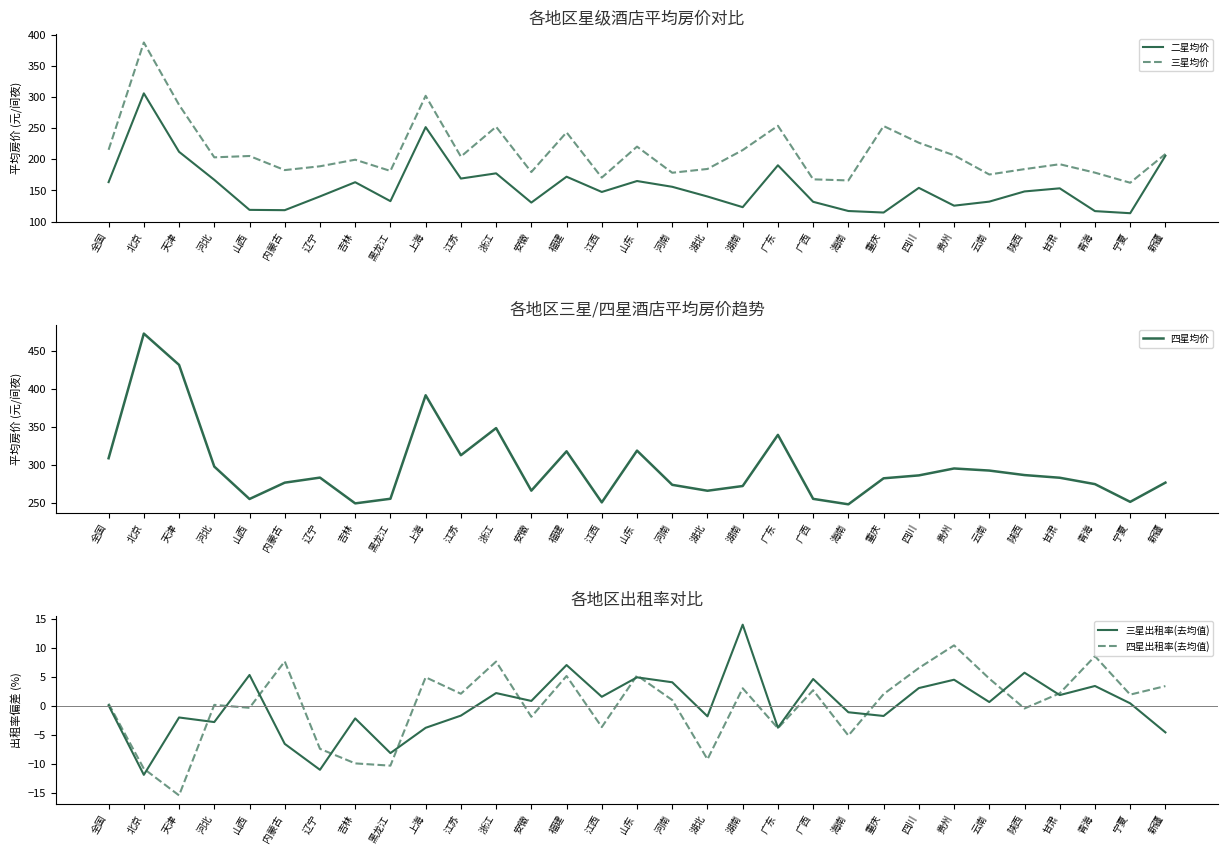

Reading left to right, transcribe all the data shown in this chart.

二星均价: 全国=163.3	北京=306.1	天津=212.1	河北=167.0	山西=118.7	内蒙古=118.2	辽宁=140.3	吉林=163.2	黑龙江=132.7	上海=251.8	江苏=169.1	浙江=177.5	安徽=130.5	福建=172.1	江西=147.5	山东=165.1	河南=155.8	湖北=140.2	湖南=123.1	广东=190.4	广西=131.7	海南=116.9	重庆=114.4	四川=154.1	贵州=125.5	云南=132.0	陕西=148.3	甘肃=153.3	青海=116.7	宁夏=113.3	新疆=205.7
三星均价: 全国=215.3	北京=387.9	天津=287.6	河北=203.2	山西=205.3	内蒙古=182.7	辽宁=188.8	吉林=199.4	黑龙江=181.3	上海=302.1	江苏=204.3	浙江=252.3	安徽=179.5	福建=243.3	江西=170.6	山东=220.4	河南=178.4	湖北=184.5	湖南=214.8	广东=253.9	广西=167.8	海南=166.1	重庆=253.5	四川=226.7	贵州=206.5	云南=175.6	陕西=184.2	甘肃=192.1	青海=178.6	宁夏=162.3	新疆=208.6
四星均价: 全国=308.6	北京=472.4	天津=431.3	河北=297.6	山西=255.0	内蒙古=276.5	辽宁=283.1	吉林=249.3	黑龙江=255.3	上海=391.4	江苏=312.5	浙江=348.2	安徽=266.0	福建=317.7	江西=250.6	山东=318.6	河南=273.6	湖北=265.9	湖南=272.1	广东=339.3	广西=255.2	海南=248.1	重庆=282.2	四川=286.0	贵州=295.1	云南=292.4	陕西=286.5	甘肃=283.0	青海=274.6	宁夏=251.3	新疆=276.6
三星出租率(去均值): 全国=0.0	北京=-11.9	天津=-2.0	河北=-2.8	山西=5.3	内蒙古=-6.6	辽宁=-11.1	吉林=-2.2	黑龙江=-8.2	上海=-3.8	江苏=-1.7	浙江=2.2	安徽=0.8	福建=7.0	江西=1.5	山东=4.9	河南=4.0	湖北=-1.8	湖南=14.0	广东=-3.8	广西=4.6	海南=-1.1	重庆=-1.8	四川=3.0	贵州=4.5	云南=0.6	陕西=5.7	甘肃=1.8	青海=3.4	宁夏=0.4	新疆=-4.6
四星出租率(去均值): 全国=0.3	北京=-10.9	天津=-15.5	河北=0.1	山西=-0.4	内蒙古=7.6	辽宁=-7.5	吉林=-10.0	黑龙江=-10.4	上海=4.9	江苏=2.0	浙江=7.6	安徽=-1.9	福建=5.1	江西=-3.7	山东=5.2	河南=1.0	湖北=-9.3	湖南=3.0	广东=-3.9	广西=2.7	海南=-5.2	重庆=2.0	四川=6.5	贵州=10.4	云南=4.7	陕西=-0.5	甘肃=2.1	青海=8.5	宁夏=1.9	新疆=3.4